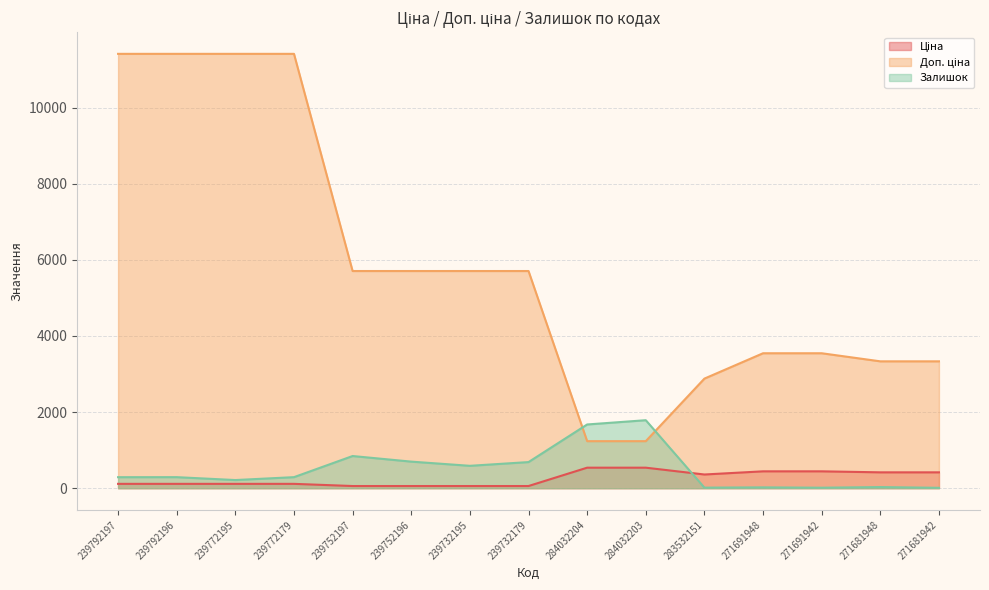

Reading left to right, transcribe all the data shown in this chart.

Ціна: 114.1	114.1	114.1	114.1	57.0	57.0	57.0	57.0	539.0	539.0	359.9	443.1	443.1	416.6	416.6
Доп. ціна: 11410.0	11410.0	11410.0	11410.0	5705.0	5705.0	5705.0	5705.0	1235.4	1235.4	2878.8	3545.0	3545.0	3332.5	3332.5
Залишок: 289.0	290.0	214.0	290.0	845.0	698.0	588.0	686.0	1674.0	1786.0	15.0	22.0	13.0	30.0	10.0